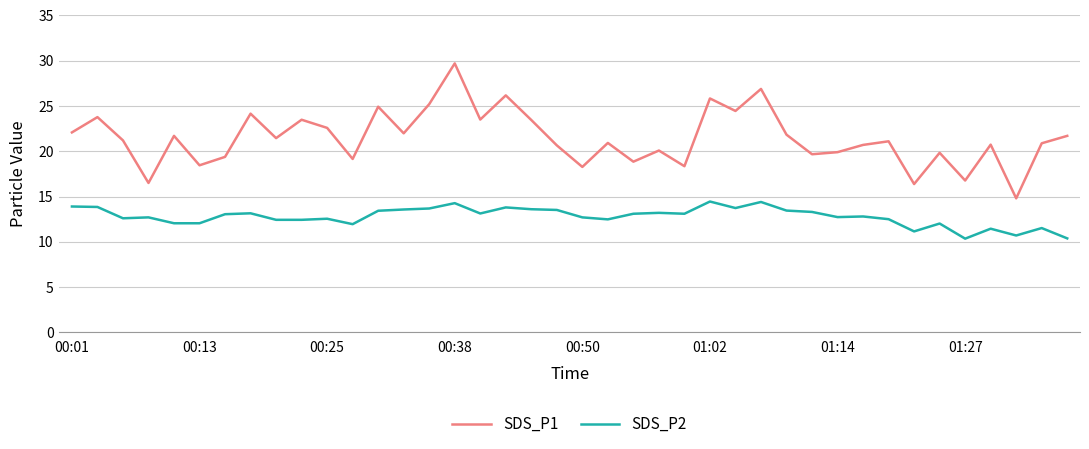

True or false: SDS_P2 and SDS_P1 intersect in this chart.

False